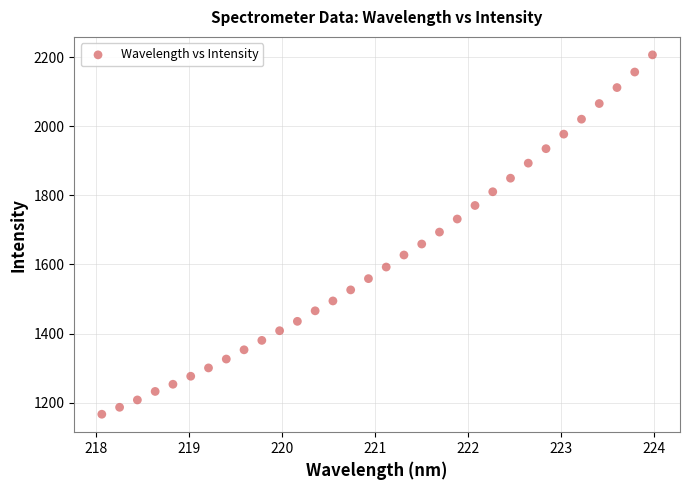

What is the range of Y values (max minus min)?

1041.2